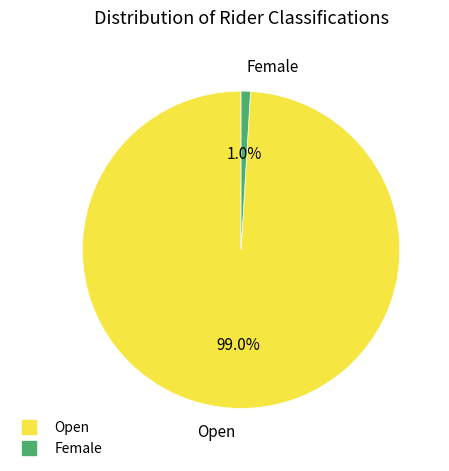

Does any single category account for the majority?

Yes